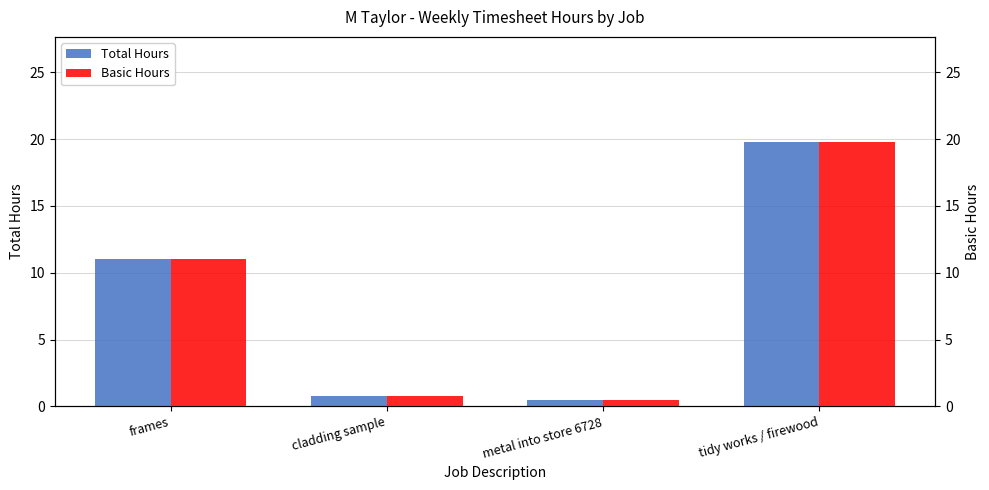

What is the label of the 1st bar from the left?

frames